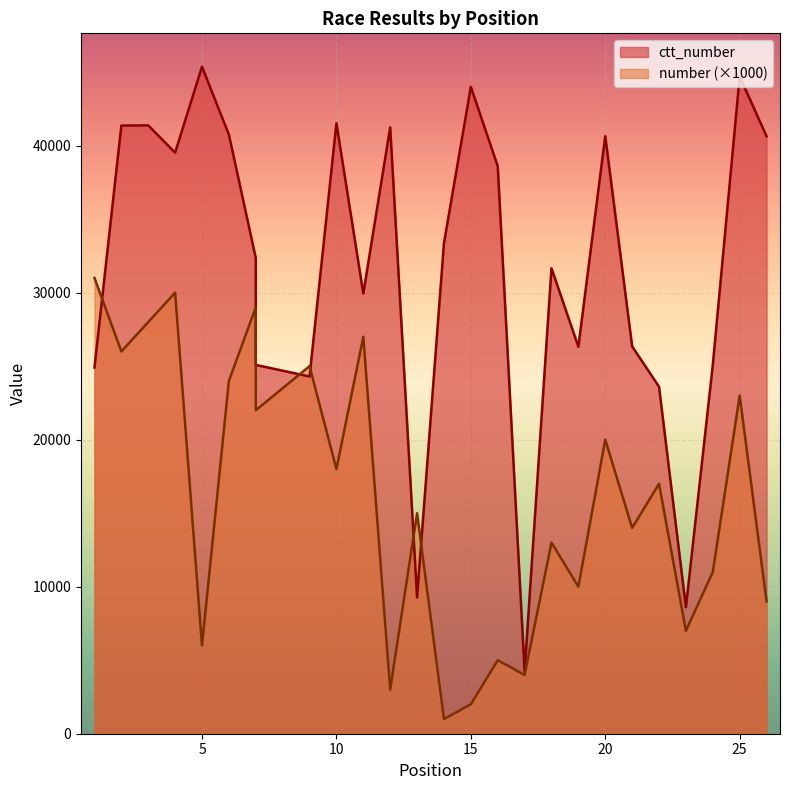

Where is the first local minimum for ctt_number?

4